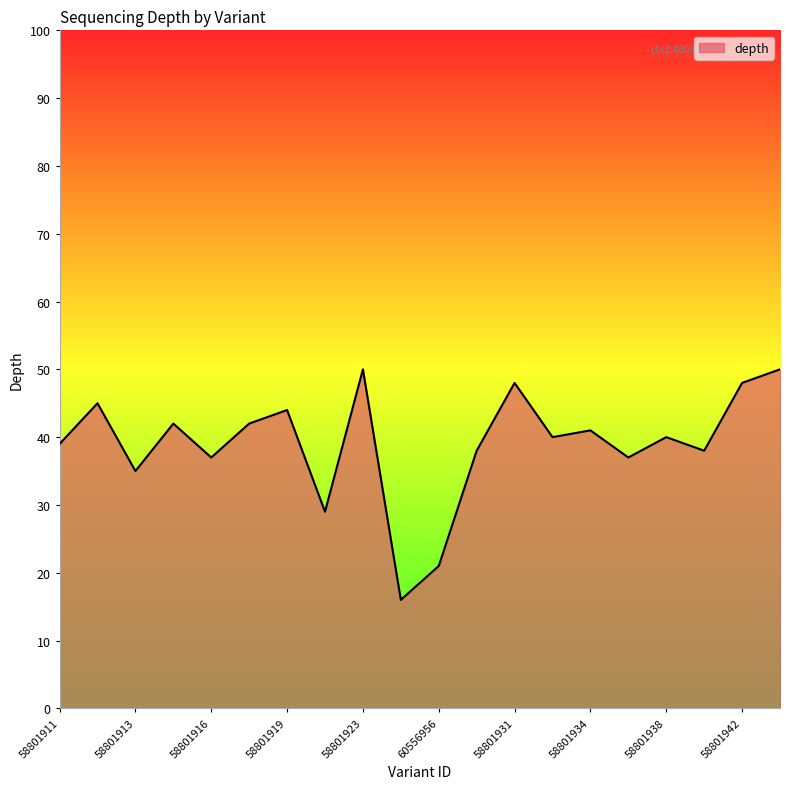

How many lines are shown in the chart?

1